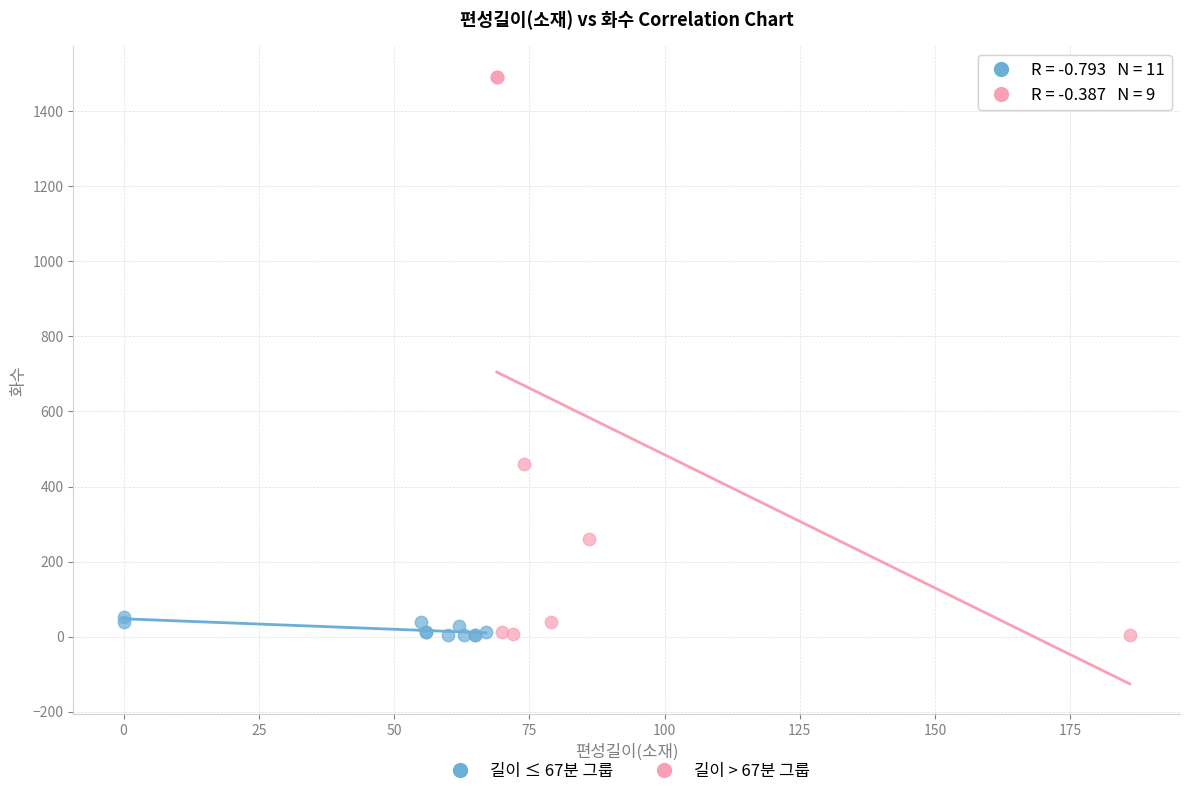

Which series contains the highest Y value?

길이 > 67분 그룹